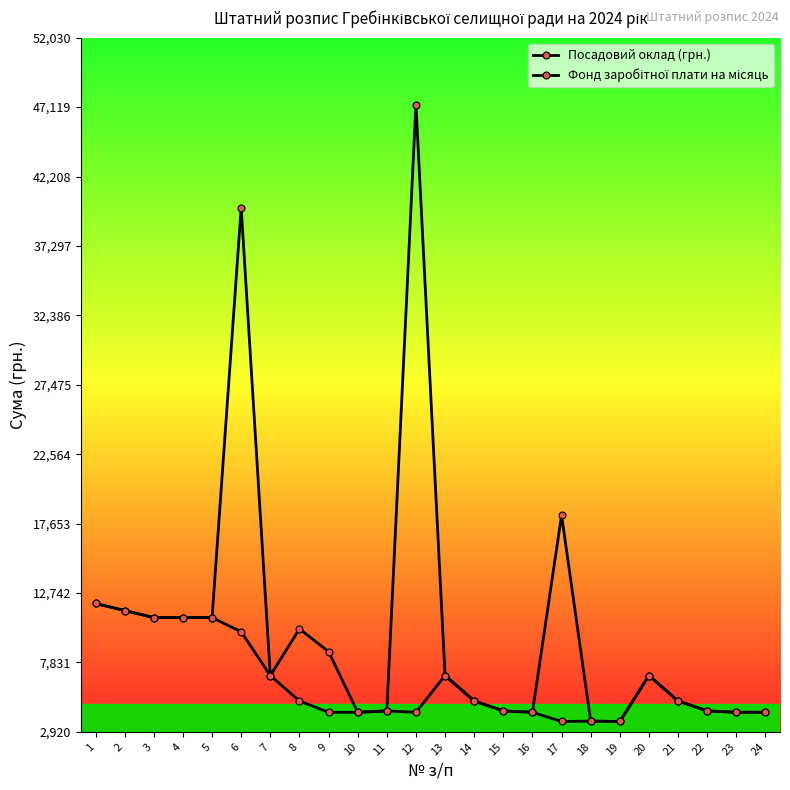

True or false: Посадовий оклад (грн.) has a value of 7654 at 5.

False